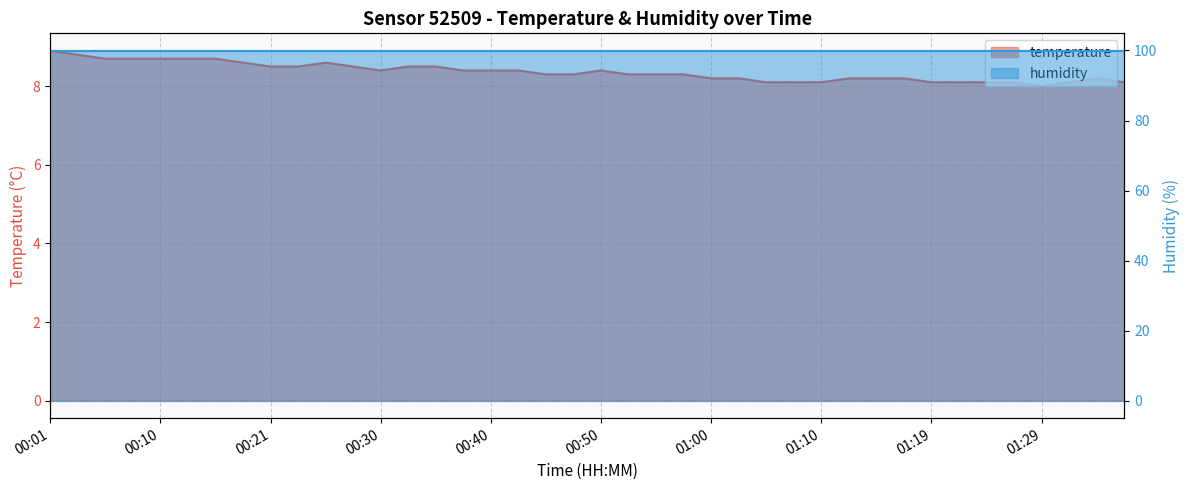

What is the difference between the second highest and second lowest values?

0.7